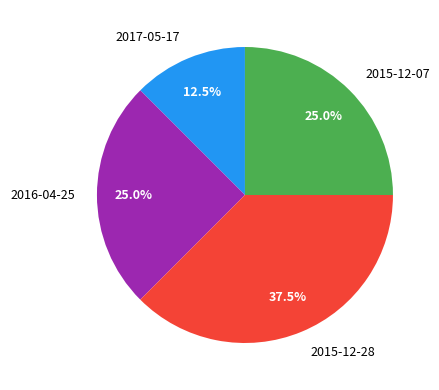

To the nearest percent, what is the average slice percentage?

25%